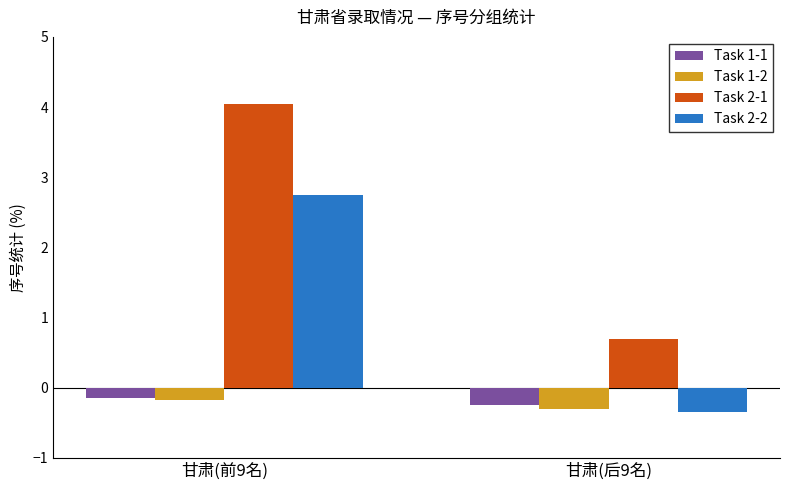

Is it true that Task 2-1 equals 4.0 at 甘肃(前9名)?

True